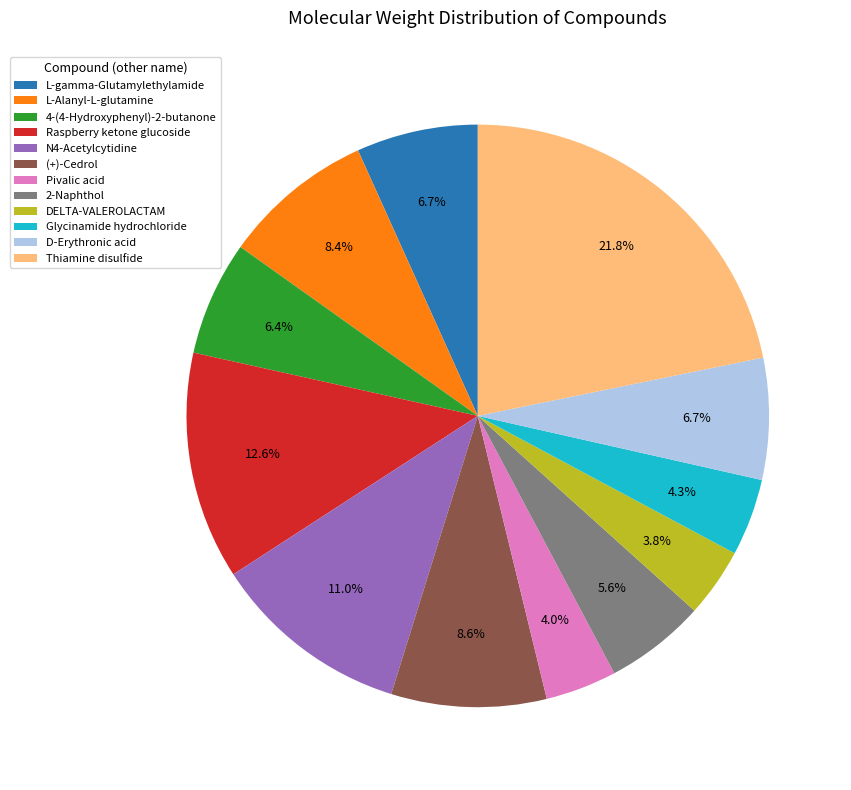

Does Pivalic acid account for over 50% of the chart?

No